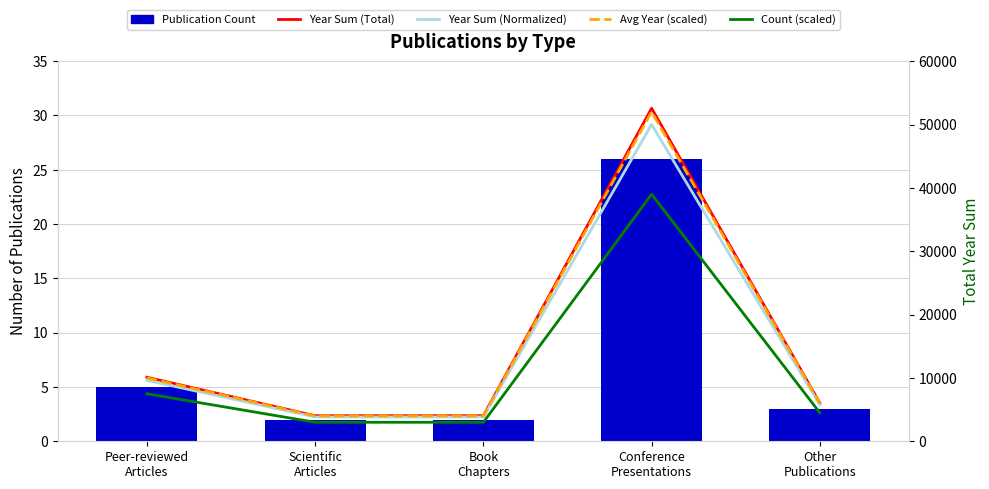

What is the spread (max minus min) of values at Other
Publications?

6048.0